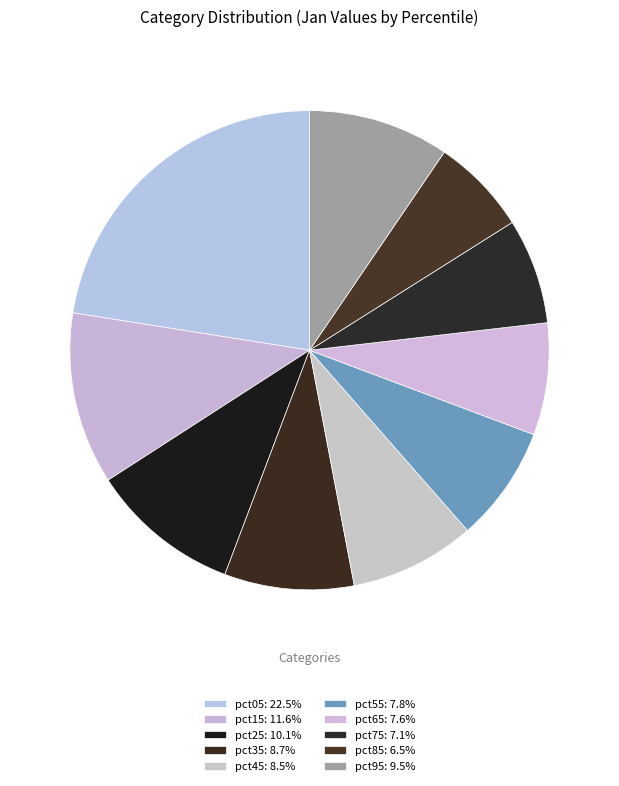

Is it true that pct65 is 8% of the pie?

True